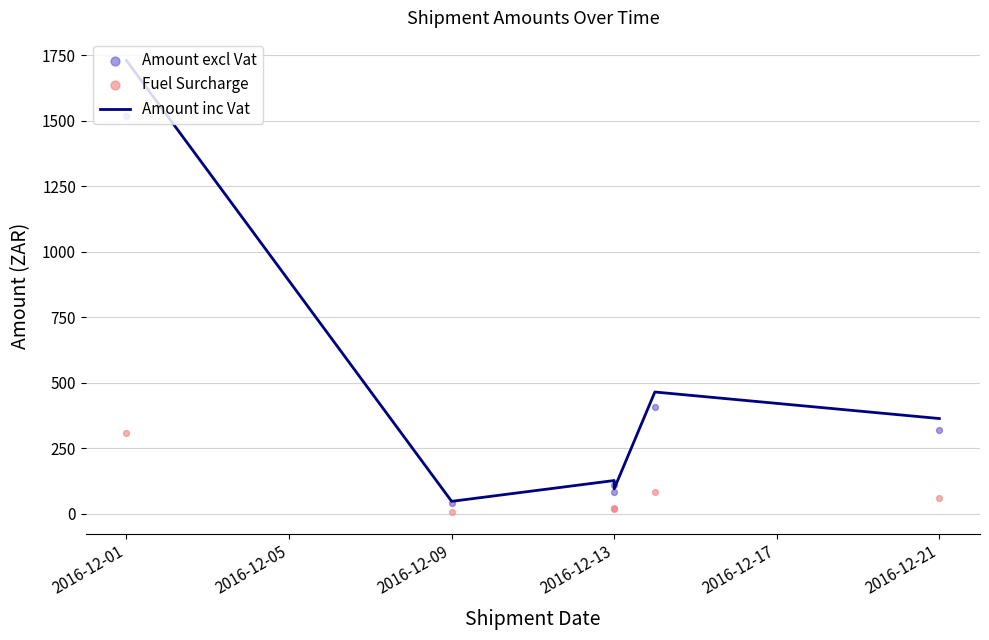

At which category is the sum across all series the highest?

2016-12-01